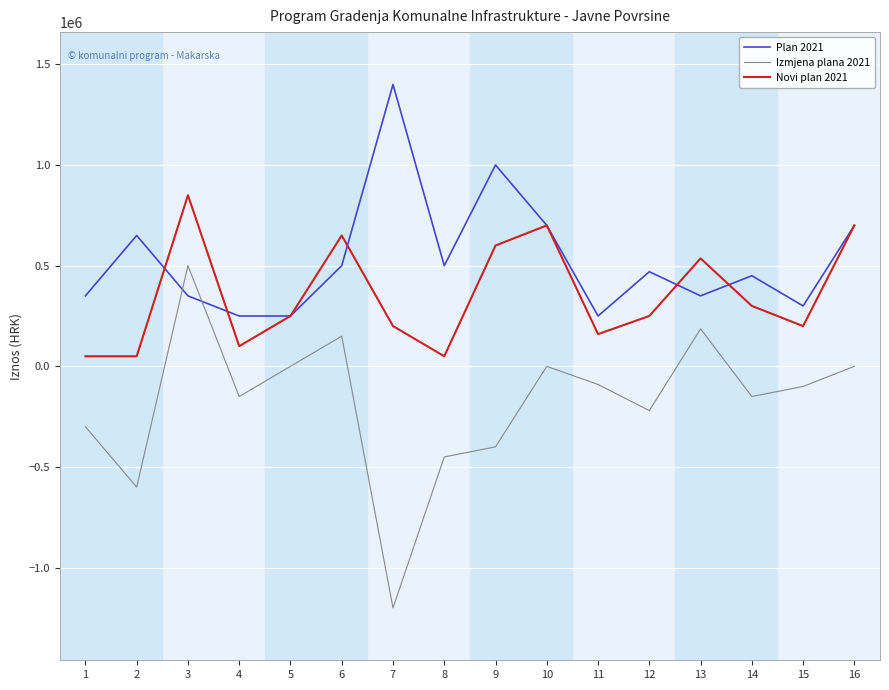

At which category is the sum across all series the highest?

3